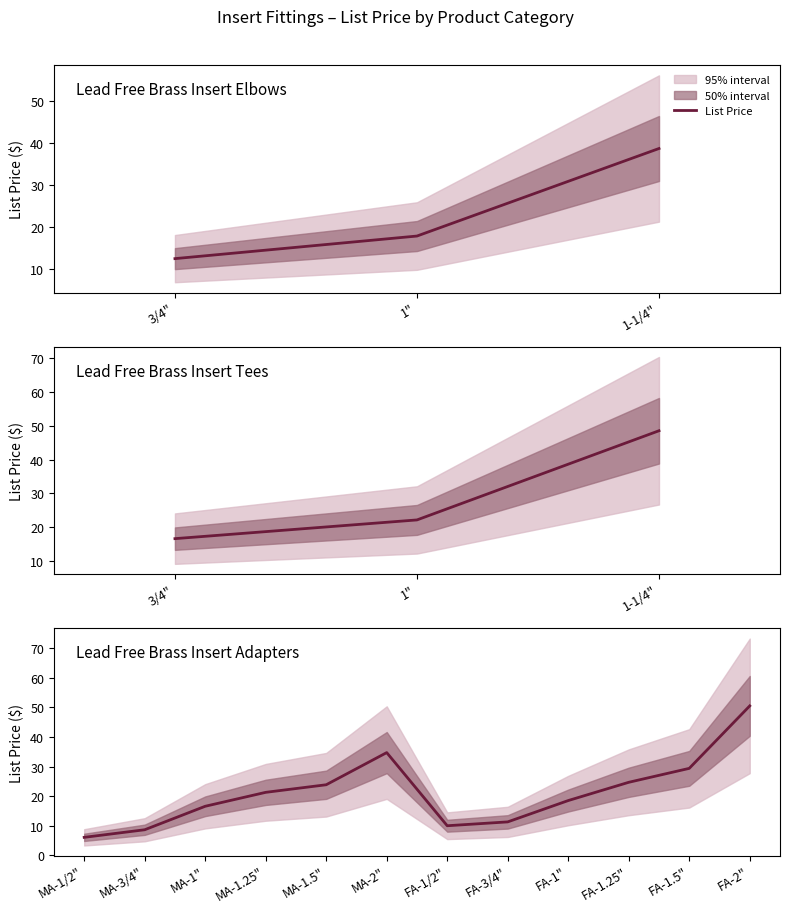

Where does the data first go above 21?

MA-1.25"